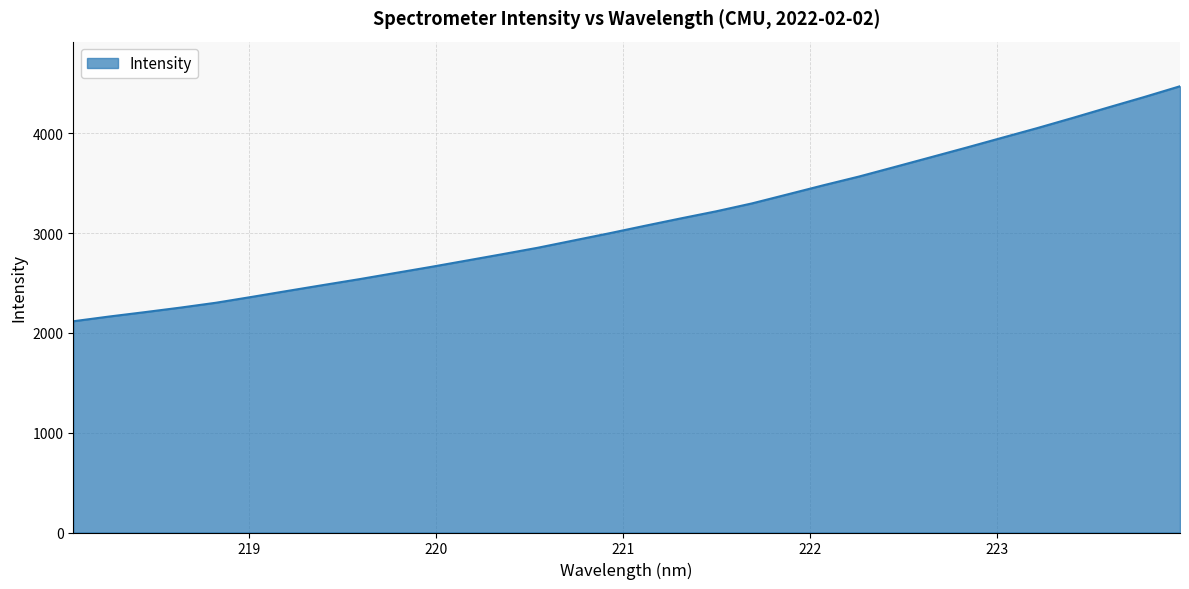

What is the difference between the maximum and minimum values?

2354.3